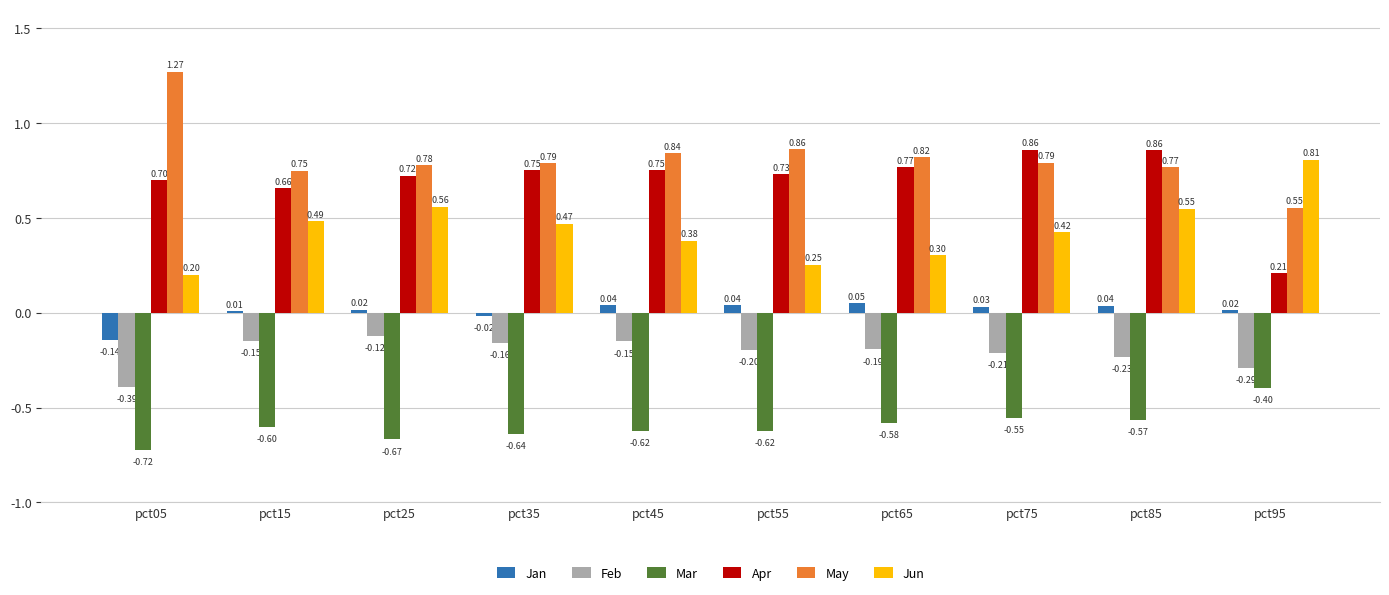

List the series in order of their peak value, highest first.

May, Apr, Jun, Jan, Feb, Mar